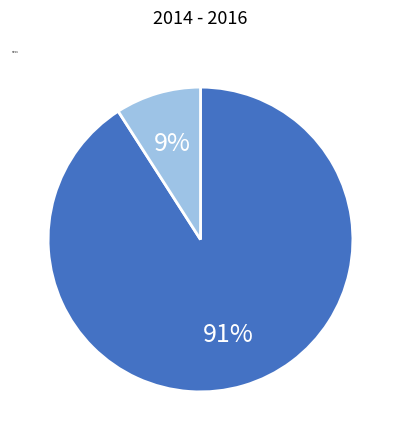

Is it true that post-2016 is 91% of the pie?

True